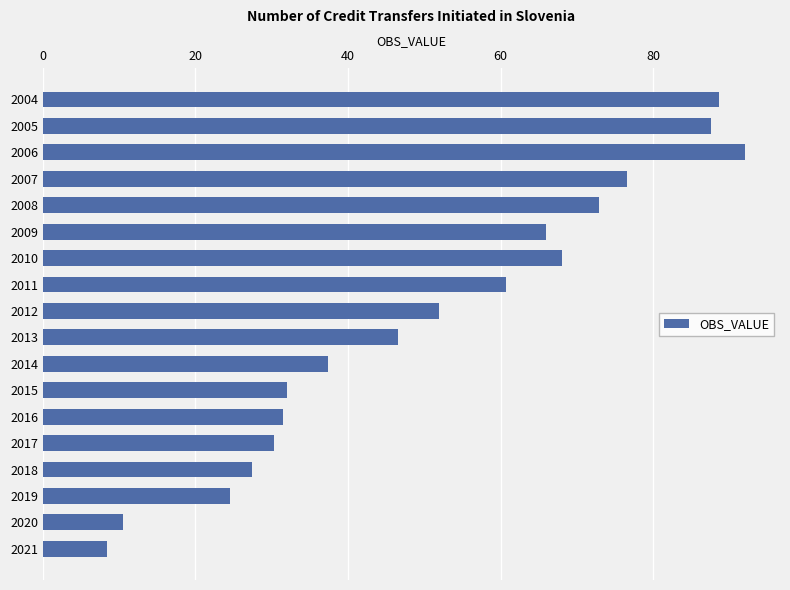

What is the greatest value displayed?

92.0